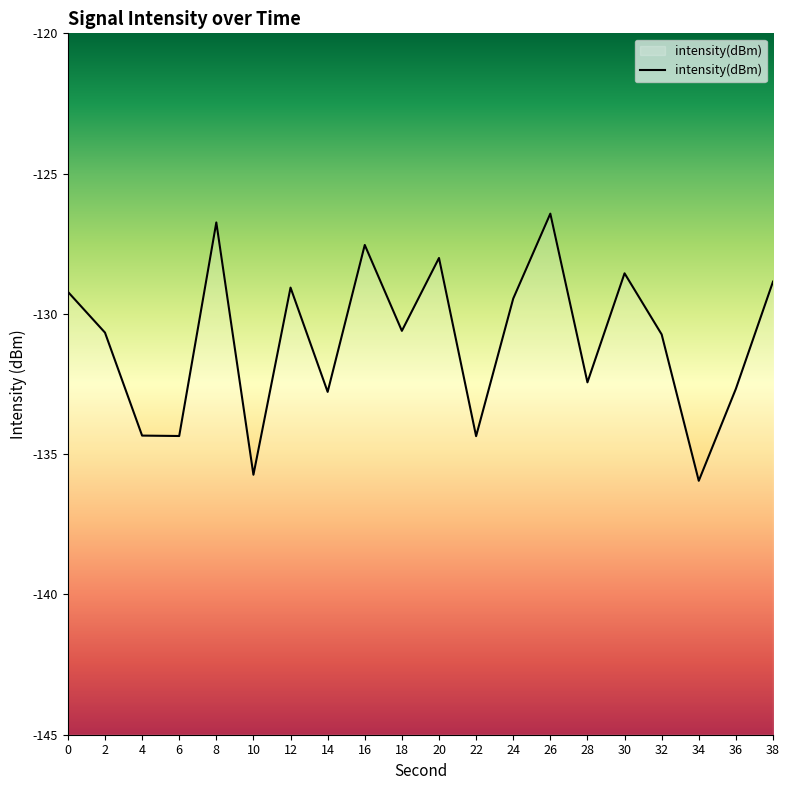

How many distinct data groups are displayed?

1